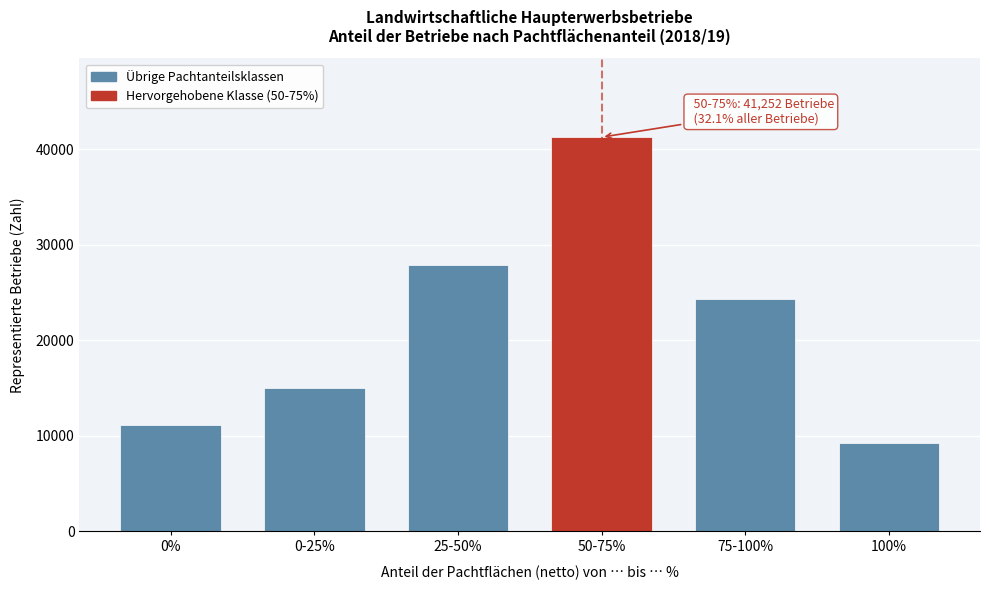

Between 0% and 50-75%, which is larger?

50-75%